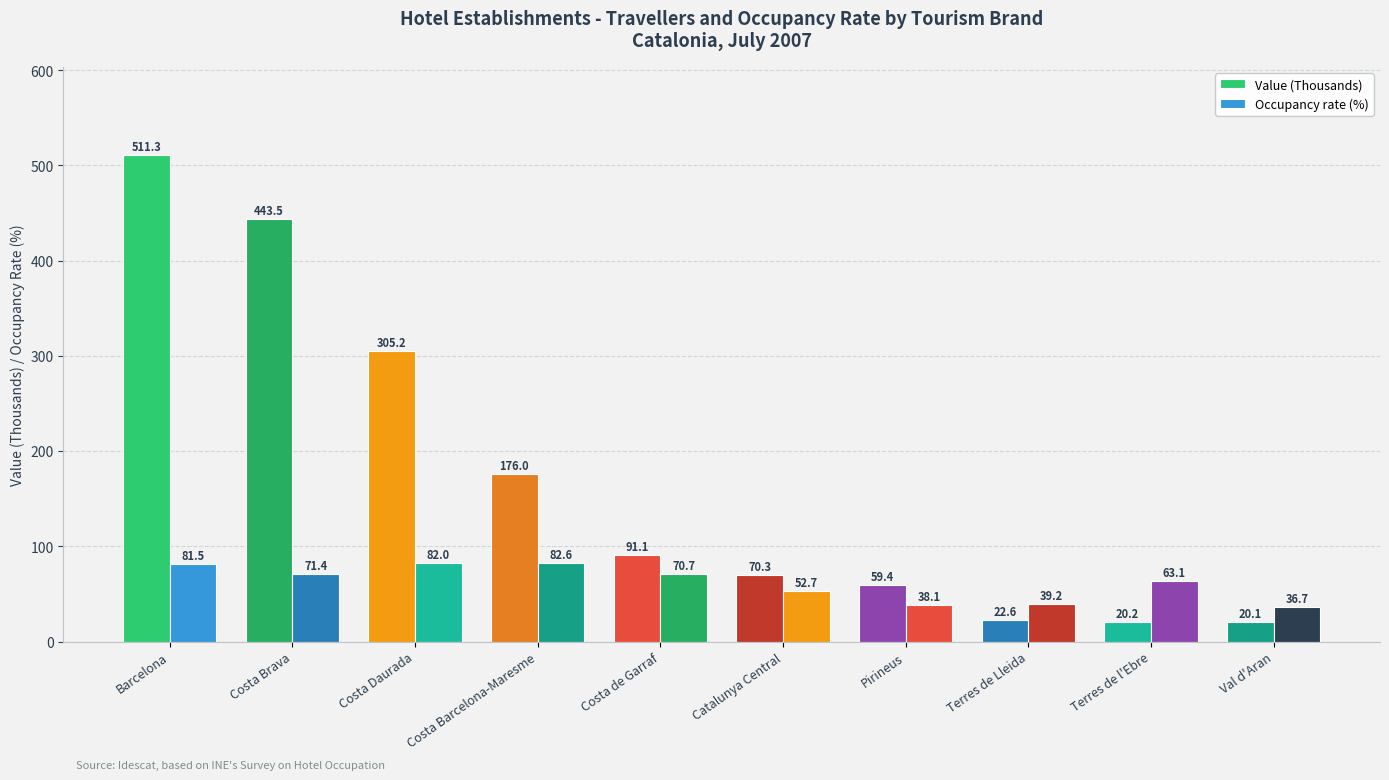

How many bars are there in each group?

2